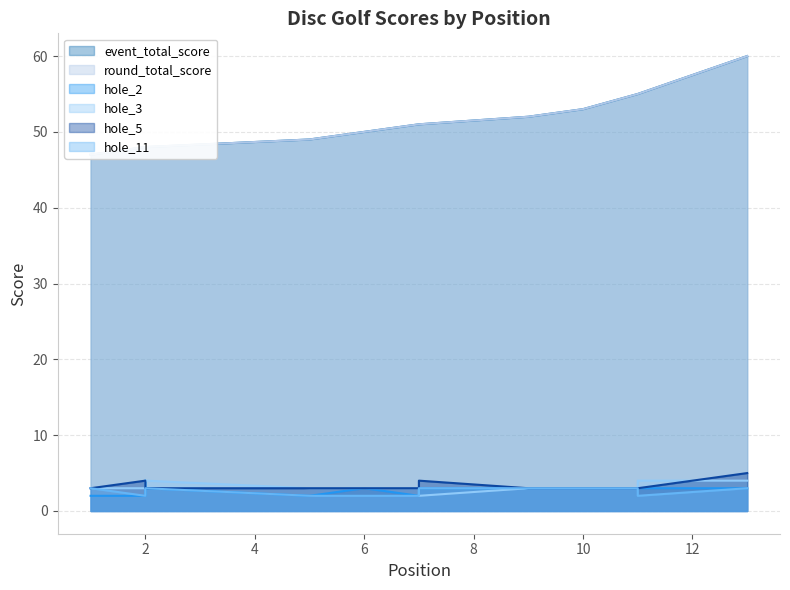

True or false: round_total_score and hole_11 intersect in this chart.

False